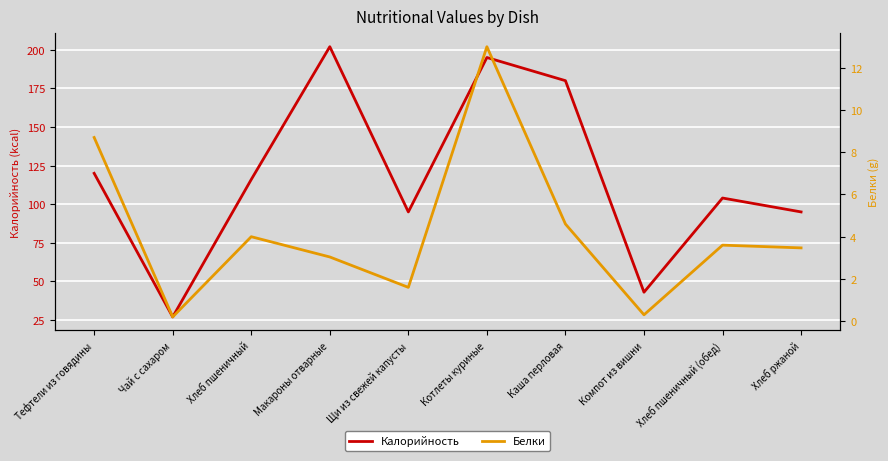

What is the difference between the Калорийность values at Щи из свежей капусты and Макароны отварные?

107